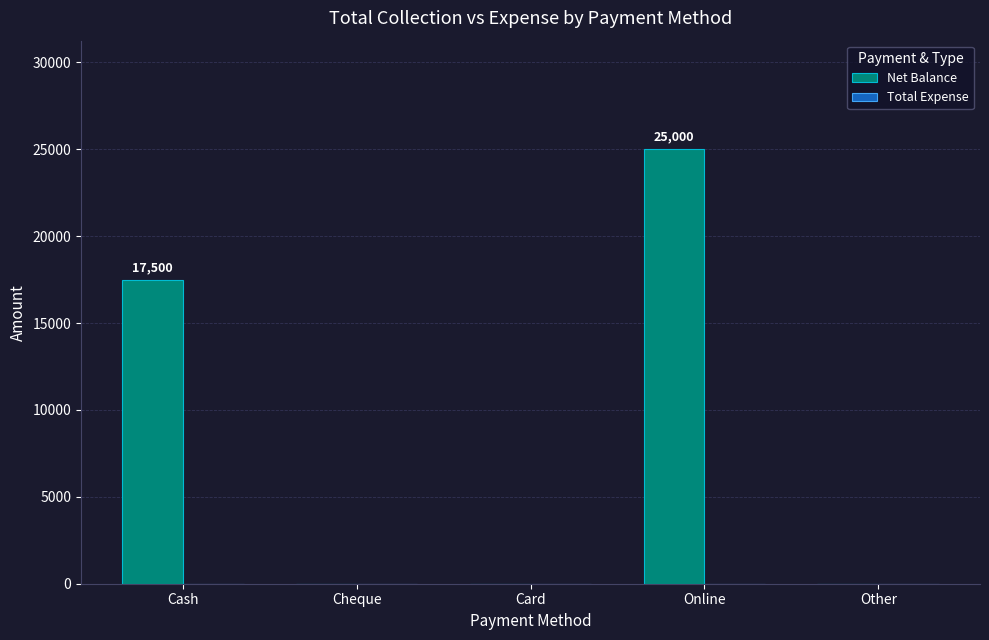

Where is the data nearest to the value 12500?

Cash